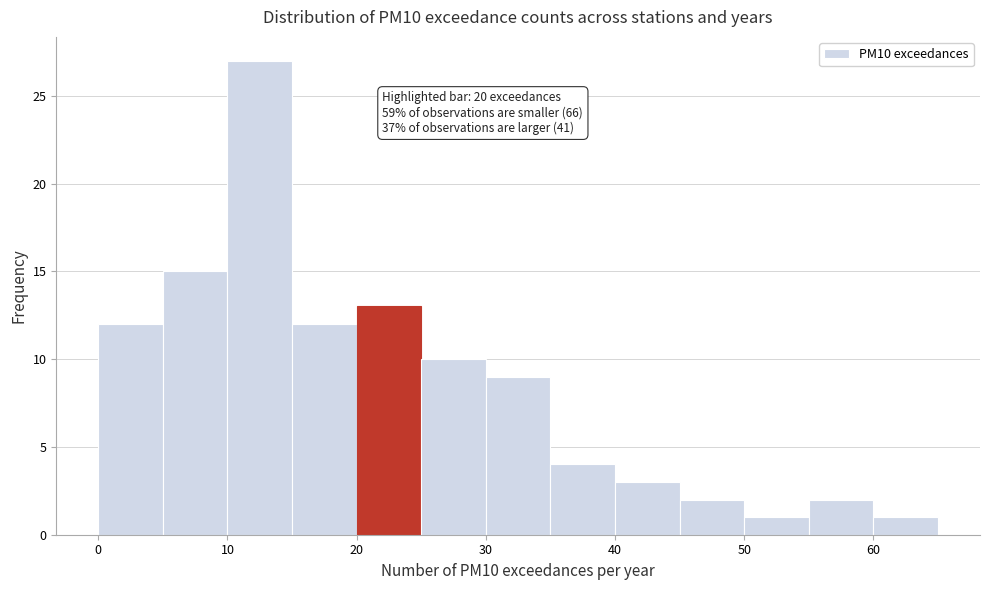

Over which range of the x-axis is the bar tallest?

10 to 15